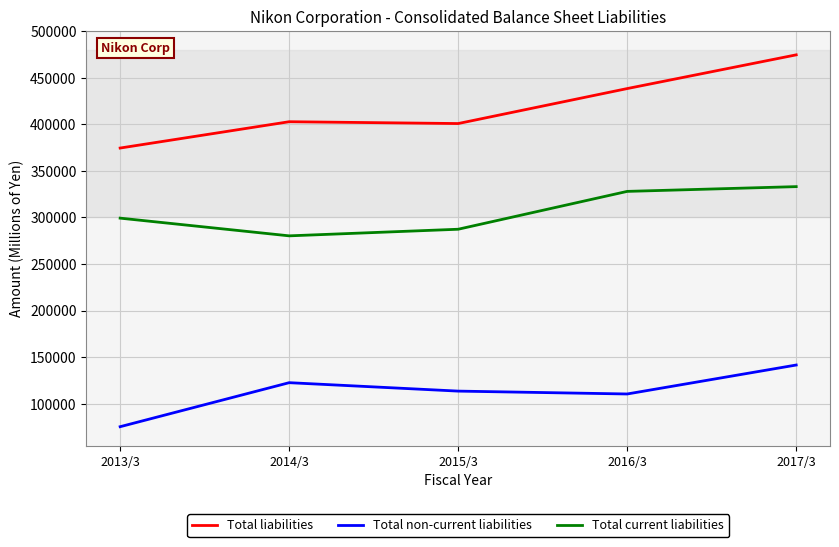

Reading left to right, extract all data points from this chart.

Total liabilities: 374450	402702	400744	438298	474504
Total non-current liabilities: 75263	122525	113479	110394	141486
Total current liabilities: 299186	280176	287265	327903	333017